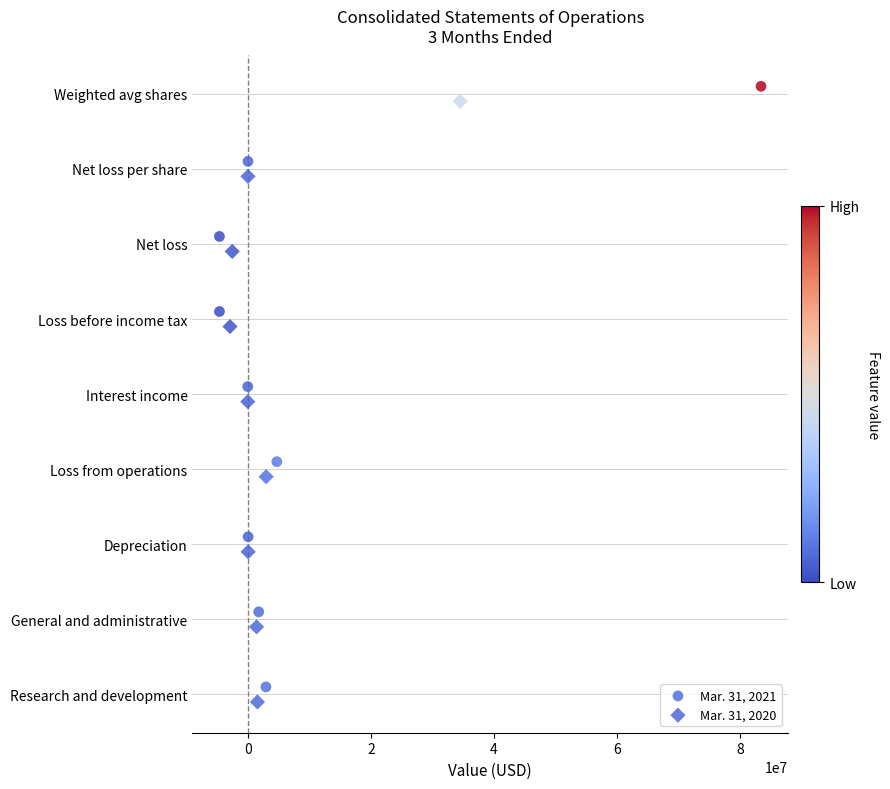

Which series reaches the maximum Y coordinate?

Mar. 31, 2021